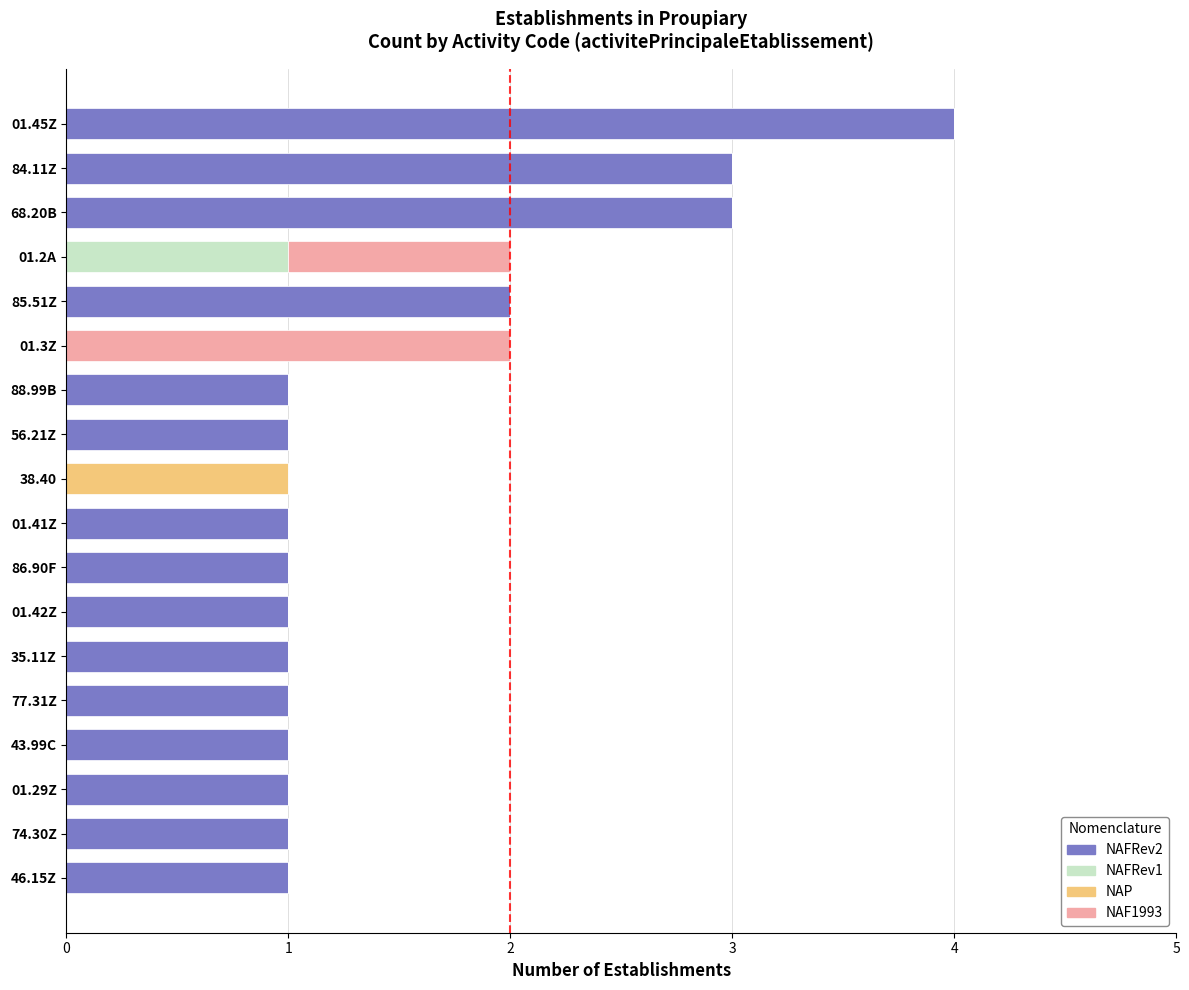

How many distinct data groups are displayed?

4